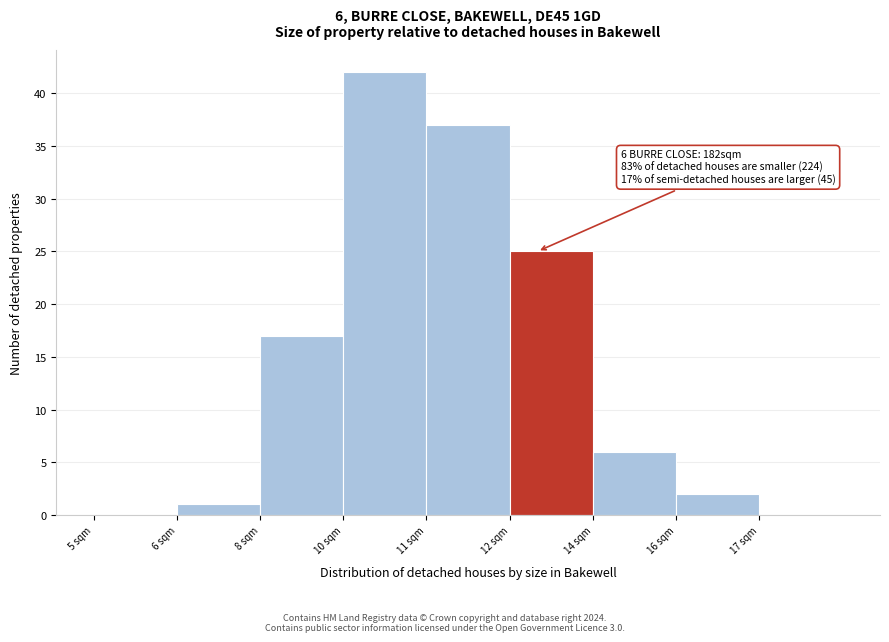

Reading left to right, transcribe all the data shown in this chart.

5 sqm=0	6 sqm=1	8 sqm=17	10 sqm=42	11 sqm=37	12 sqm=25	14 sqm=6	16 sqm=2	17 sqm=0